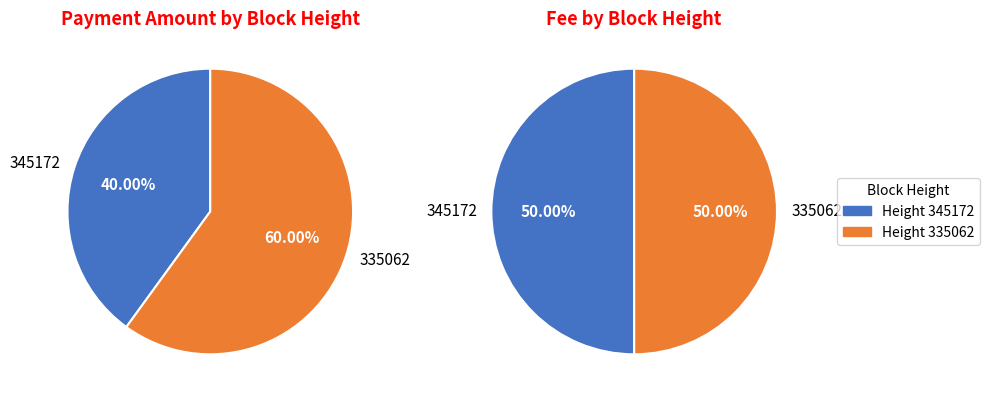

To the nearest percent, what percentage of the pie is 335062?

60%